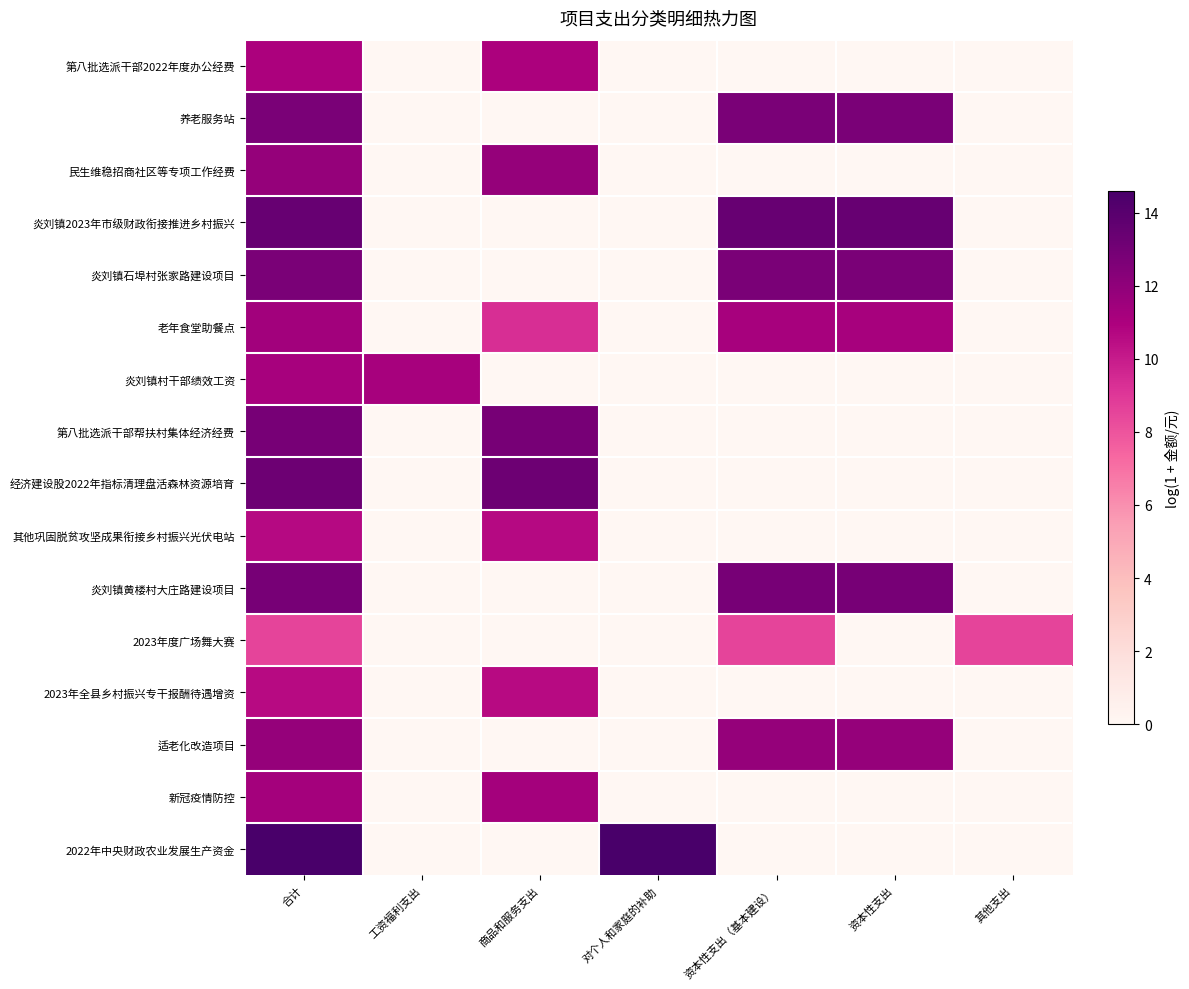

How many series are shown in this chart?

16